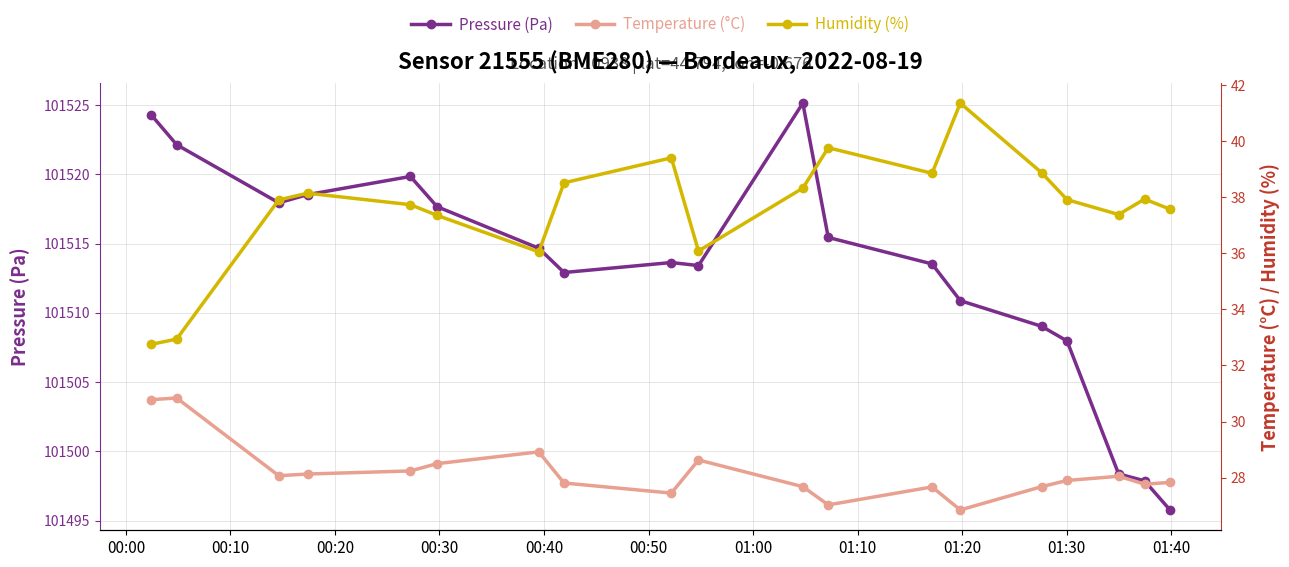

In Pressure (Pa), how many points are higher than both neighbors (excluding endpoints)?

3